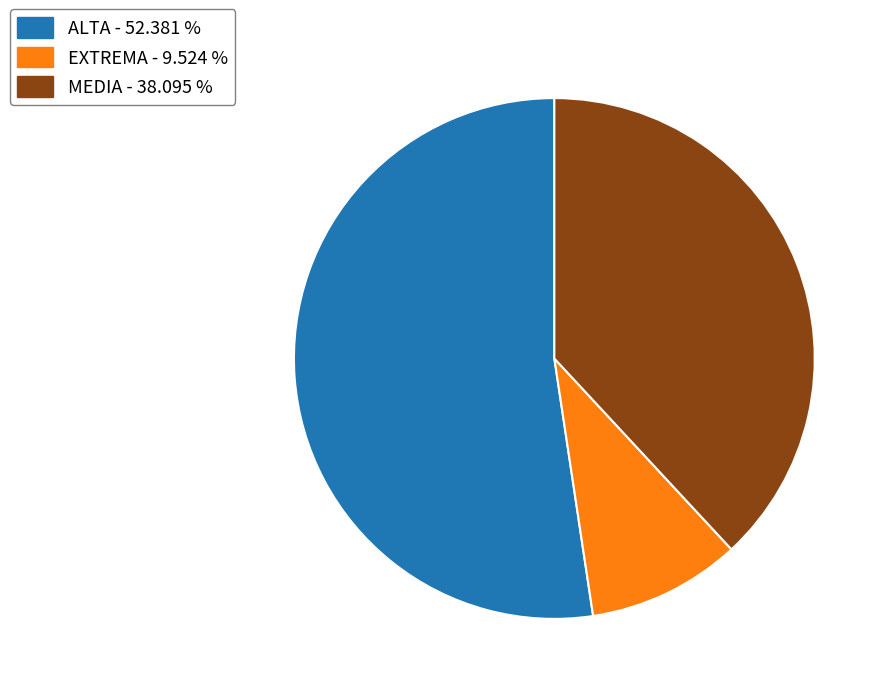

Is there a majority slice in this chart?

Yes